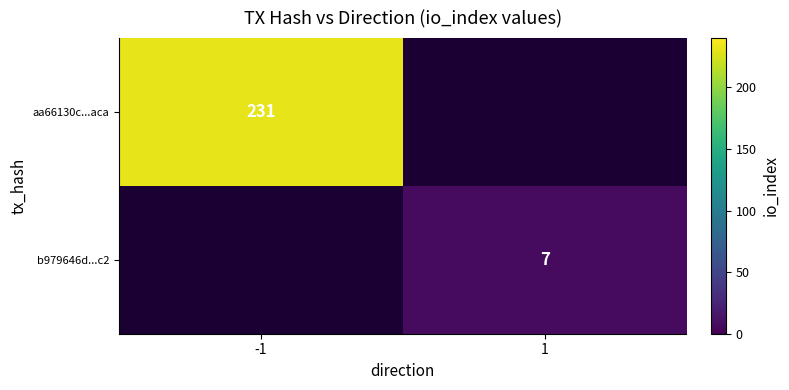

At how many categories does at least one series exceed 143?

1